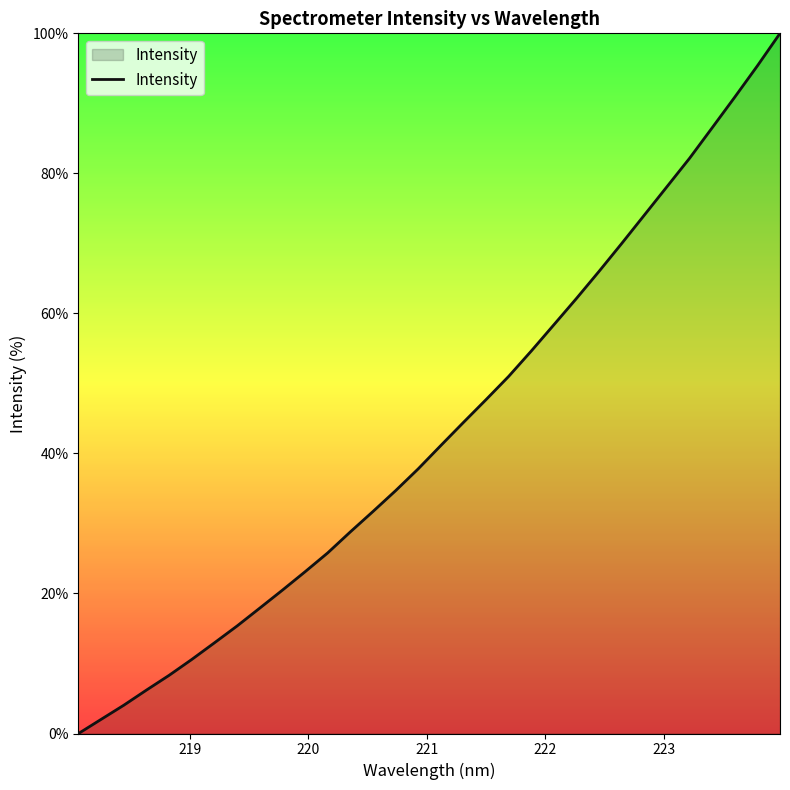

How many categories are shown in the chart?

32